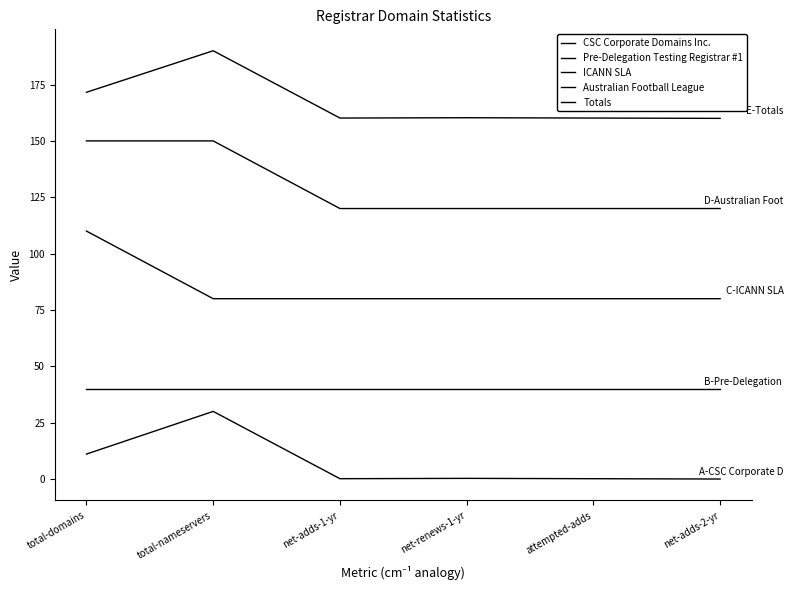

Count the number of categories in the chart.

6